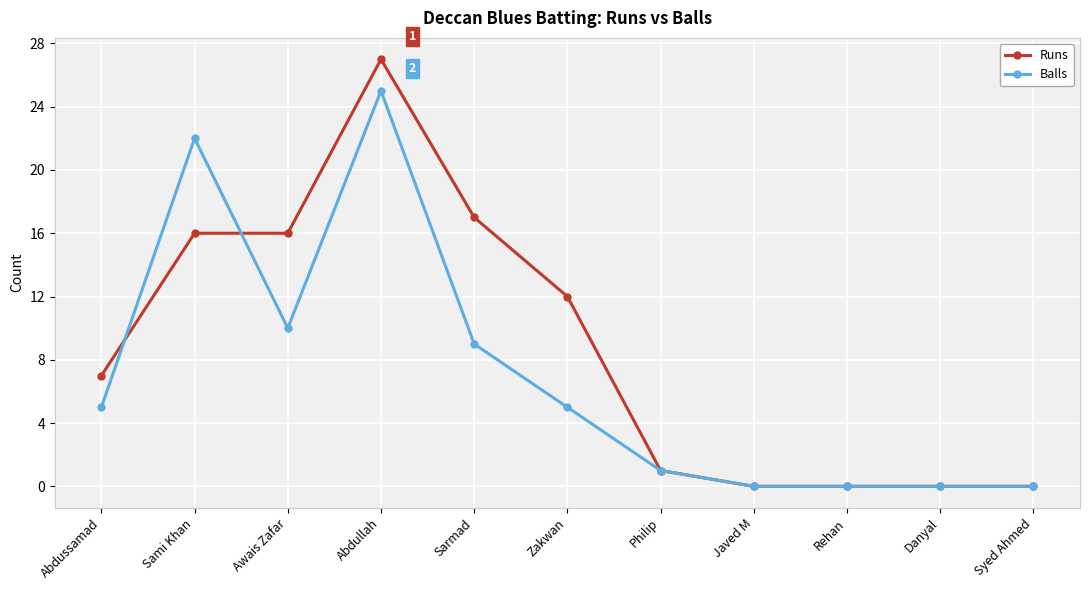

True or false: Runs has a value of 0 at Syed Ahmed.

True